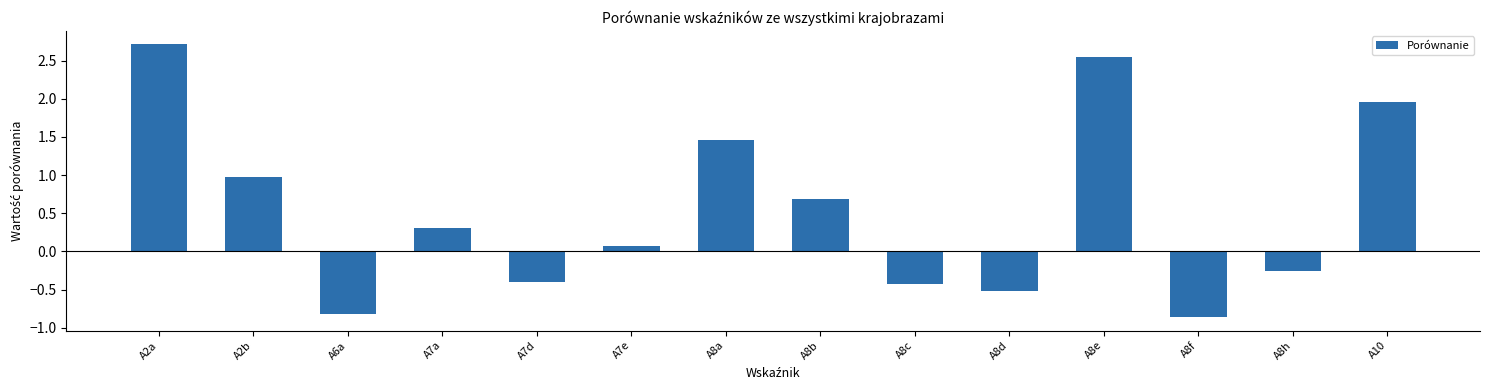

What is the value of the 5th bar from the left?

-0.4